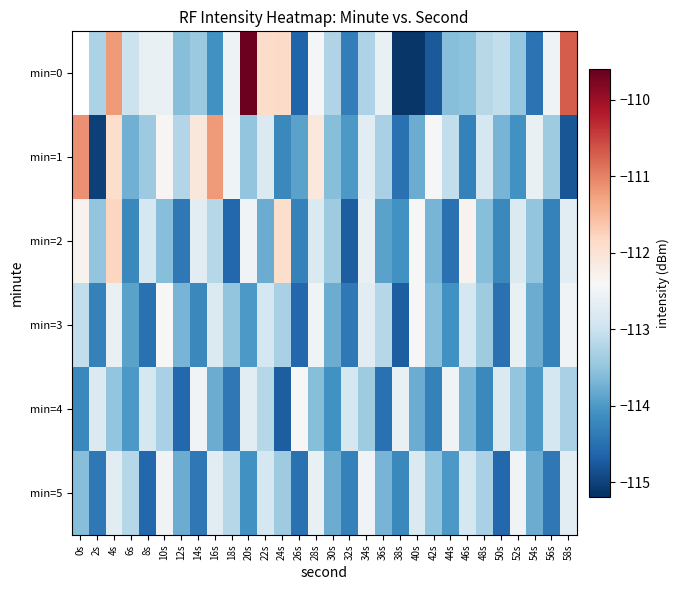

List the labels in order of min=4 value, smallest first.

24s, 12s, 36s, 18s, 42s, 0s, 48s, 30s, 6s, 54s, 16s, 40s, 46s, 28s, 4s, 52s, 34s, 10s, 58s, 22s, 8s, 32s, 56s, 2s, 50s, 20s, 38s, 14s, 44s, 26s